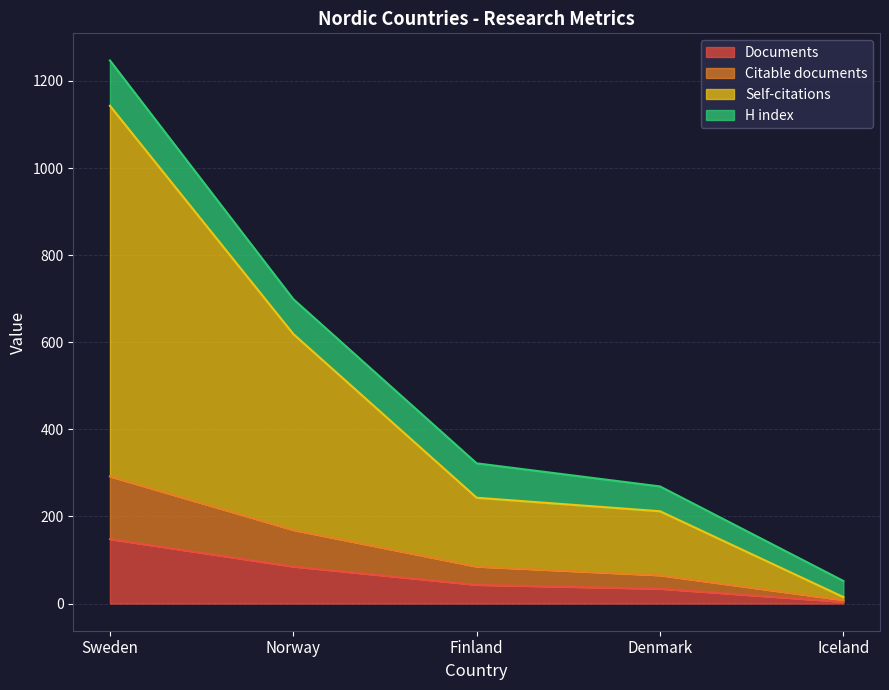

At which label is Documents closest to 76?

Norway